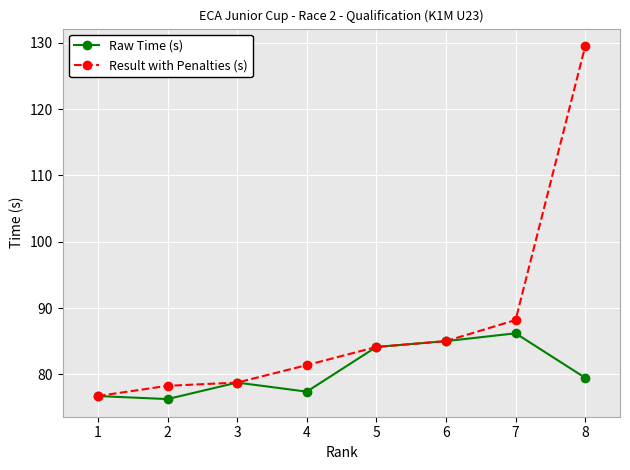

Where is Result with Penalties (s) nearest to the value 103?

7